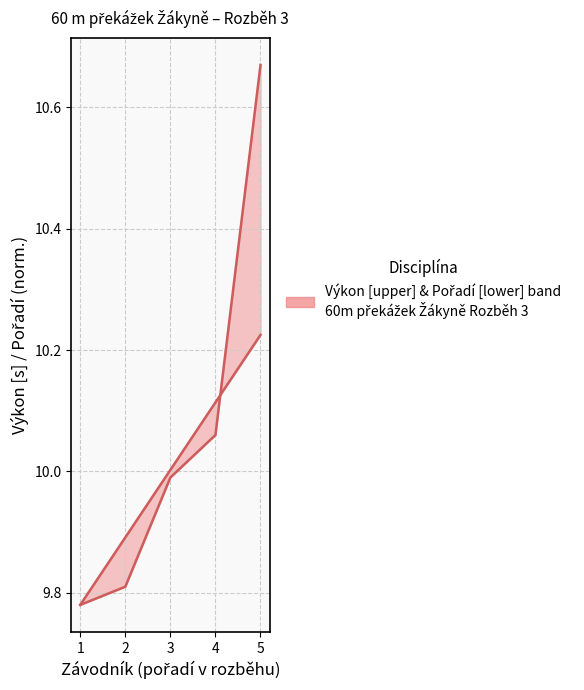

True or false: Pořadí (scaled) and Výkon intersect in this chart.

True